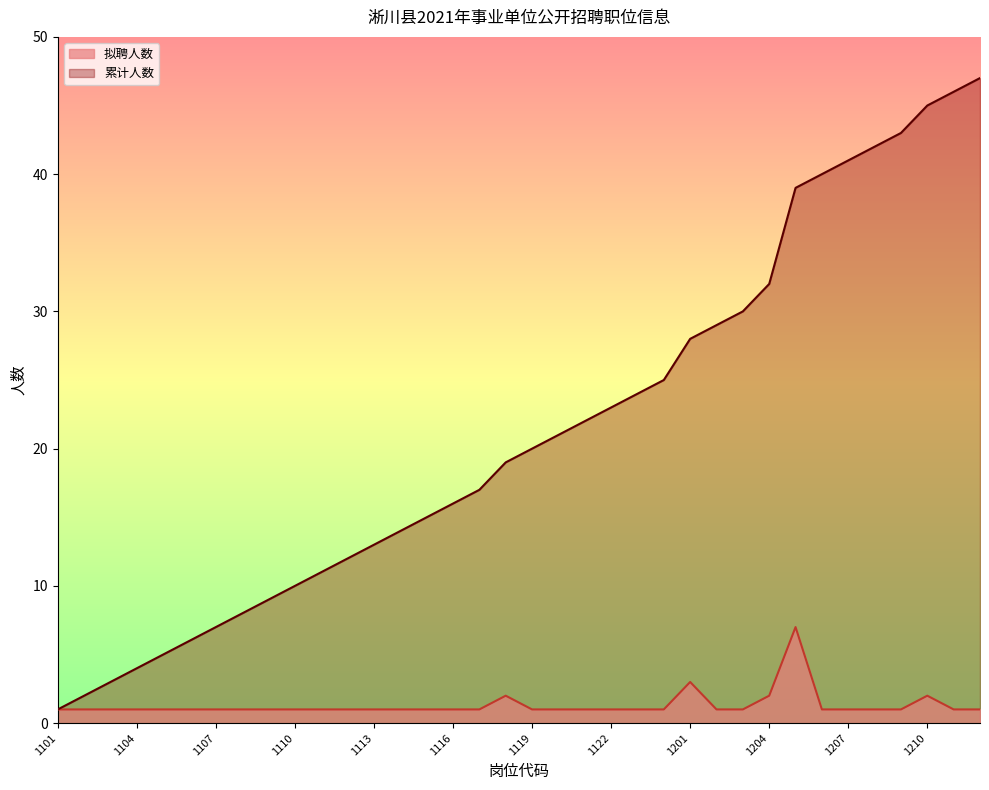

How many data points does each series have?

36